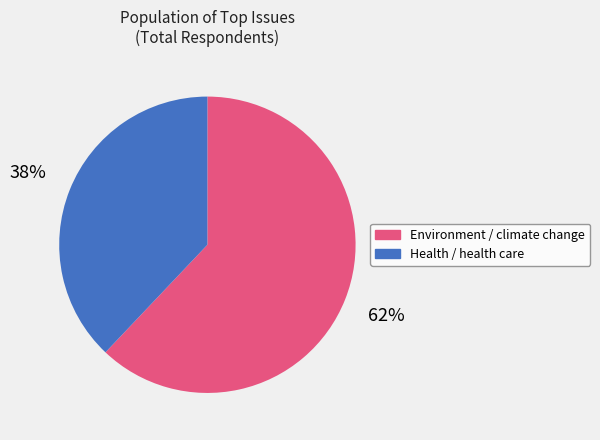

Which category has the biggest portion of the pie?

Environment / climate change